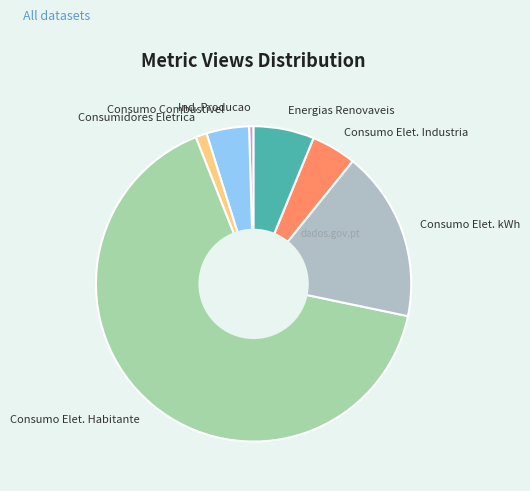

True or false: Consumo Combustivel accounts for 4% of the total.

True